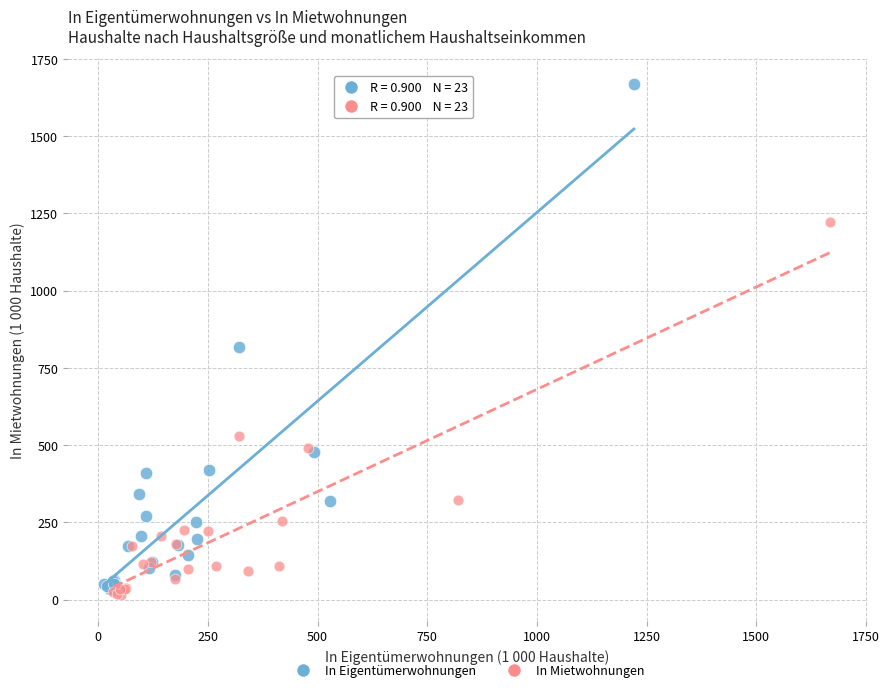

What are all the series names shown in the legend?

In Eigentümerwohnungen, In Mietwohnungen